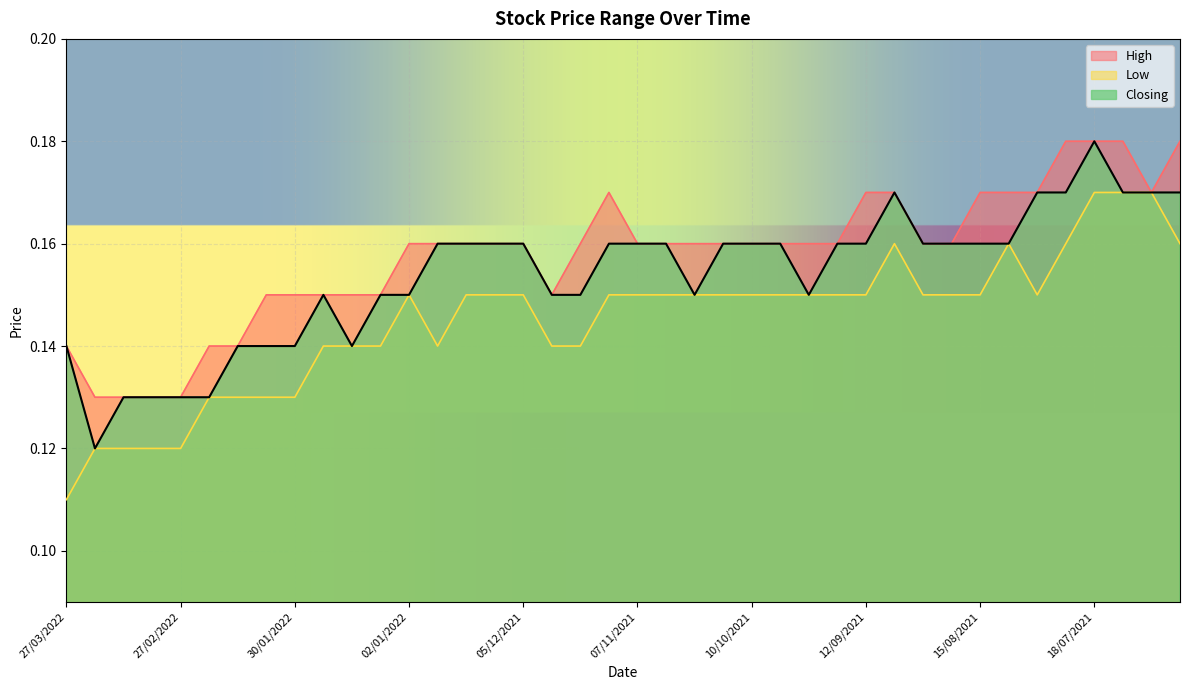

True or false: Closing and High cross at least once.

False